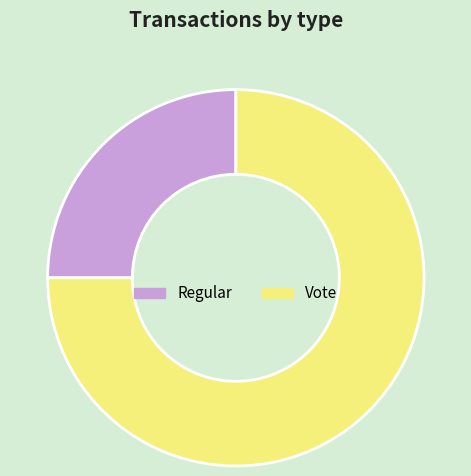

What is the largest slice in the pie chart?

Vote